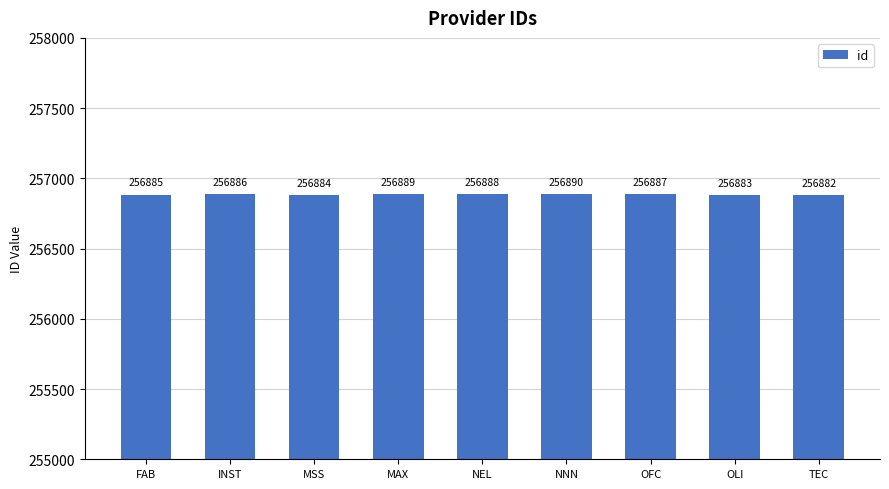

What is the minimum value shown in the chart?

256882